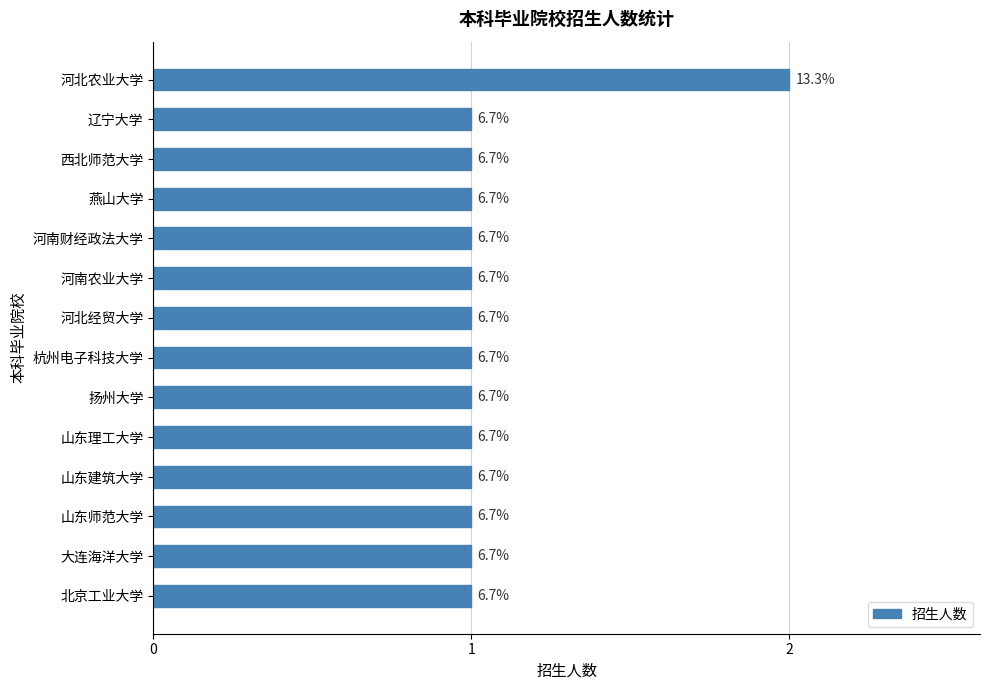

How many bars are there in total?

14